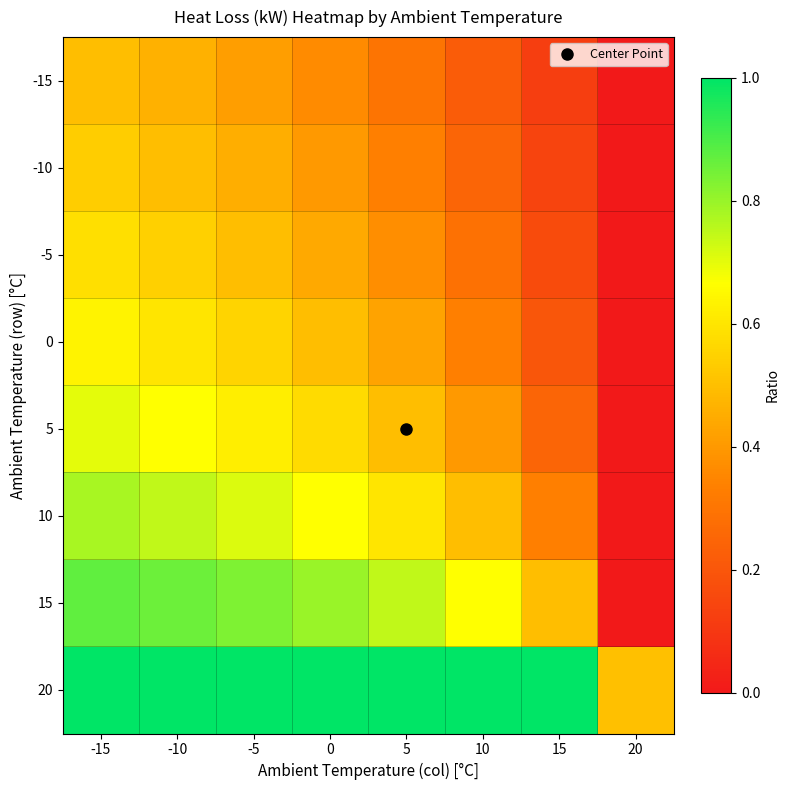

What is the greatest value displayed?

1.0